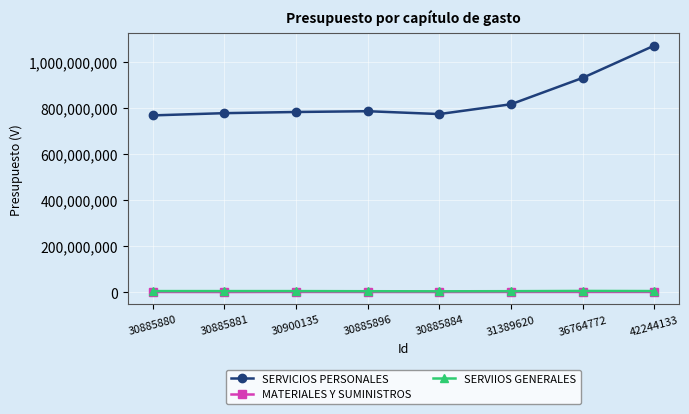

What are all the series names shown in the legend?

SERVICIOS PERSONALES, MATERIALES Y SUMINISTROS, SERVIIOS GENERALES